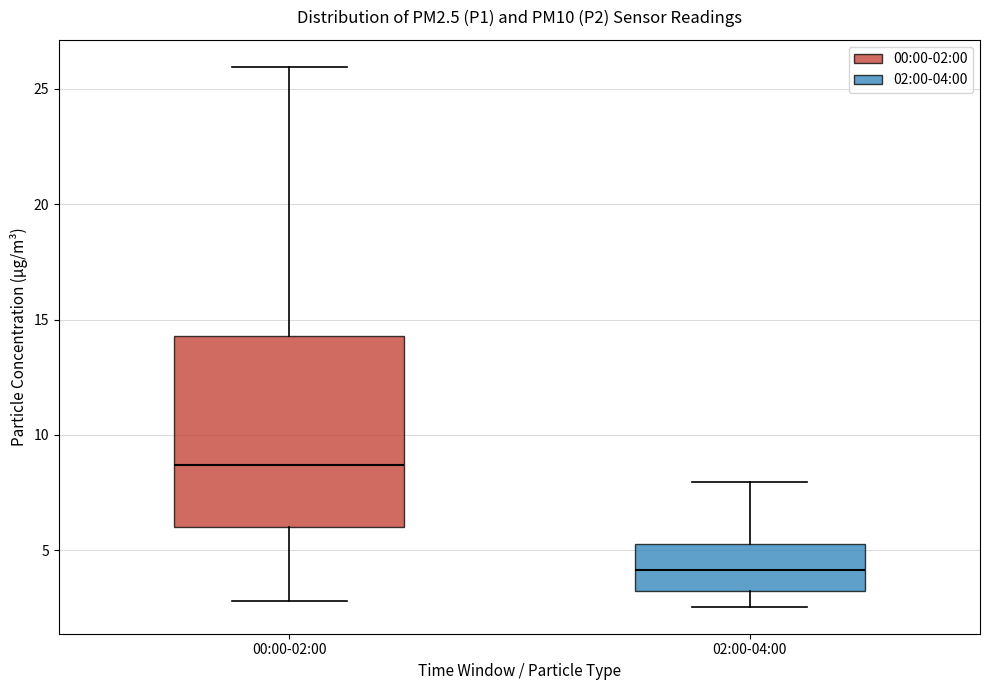

Which box has the highest median line?

00:00-02:00